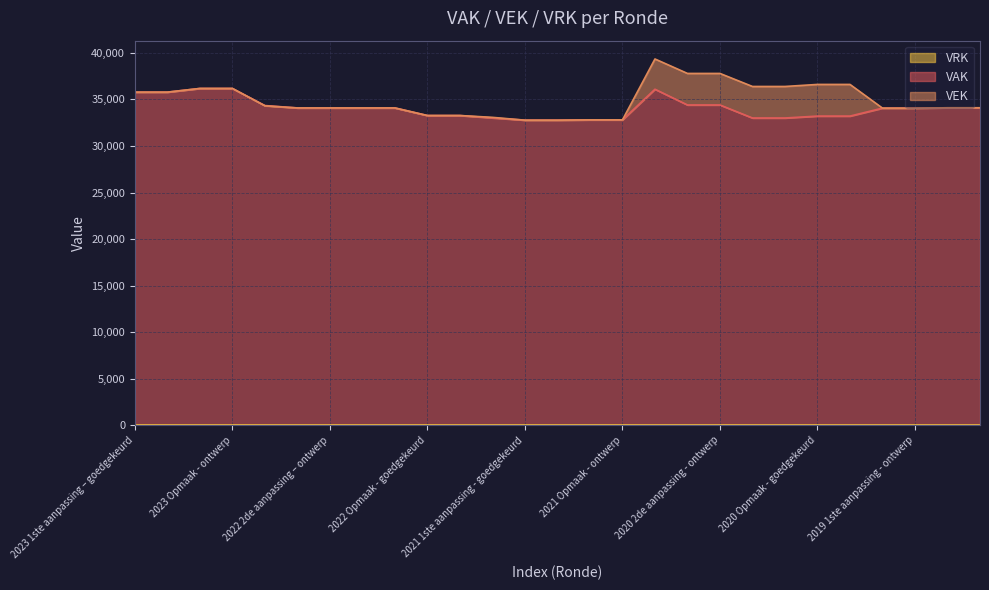

Which series has the widest spread of values?

VEK